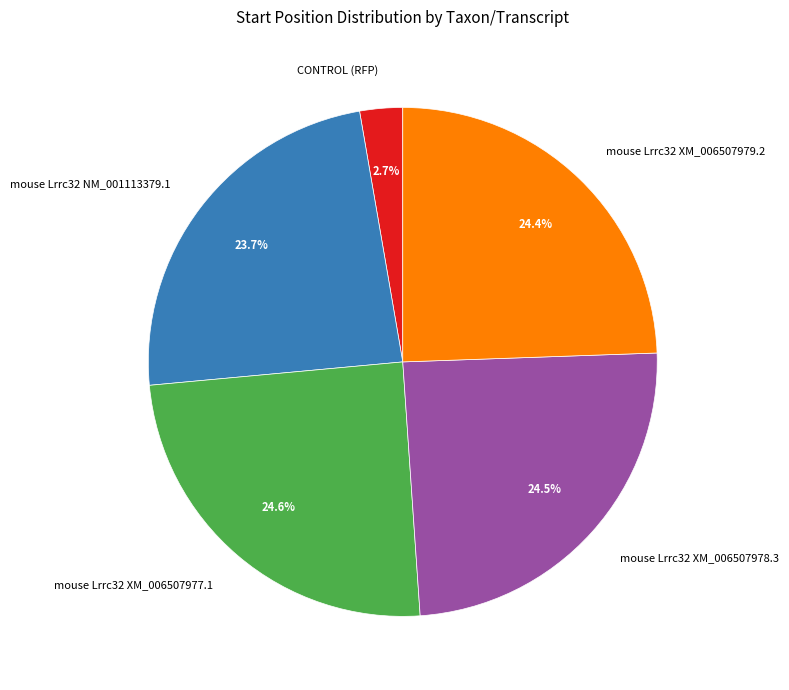

What is the ratio of the value at mouse Lrrc32 XM_006507979.2 to the value at mouse Lrrc32 XM_006507978.3?

1.0